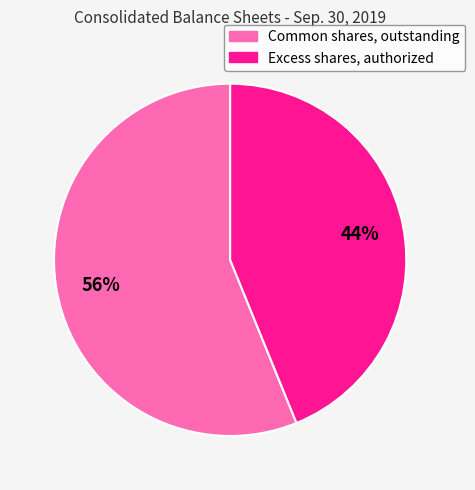

Is it true that Common shares, outstanding is 63% of the pie?

False